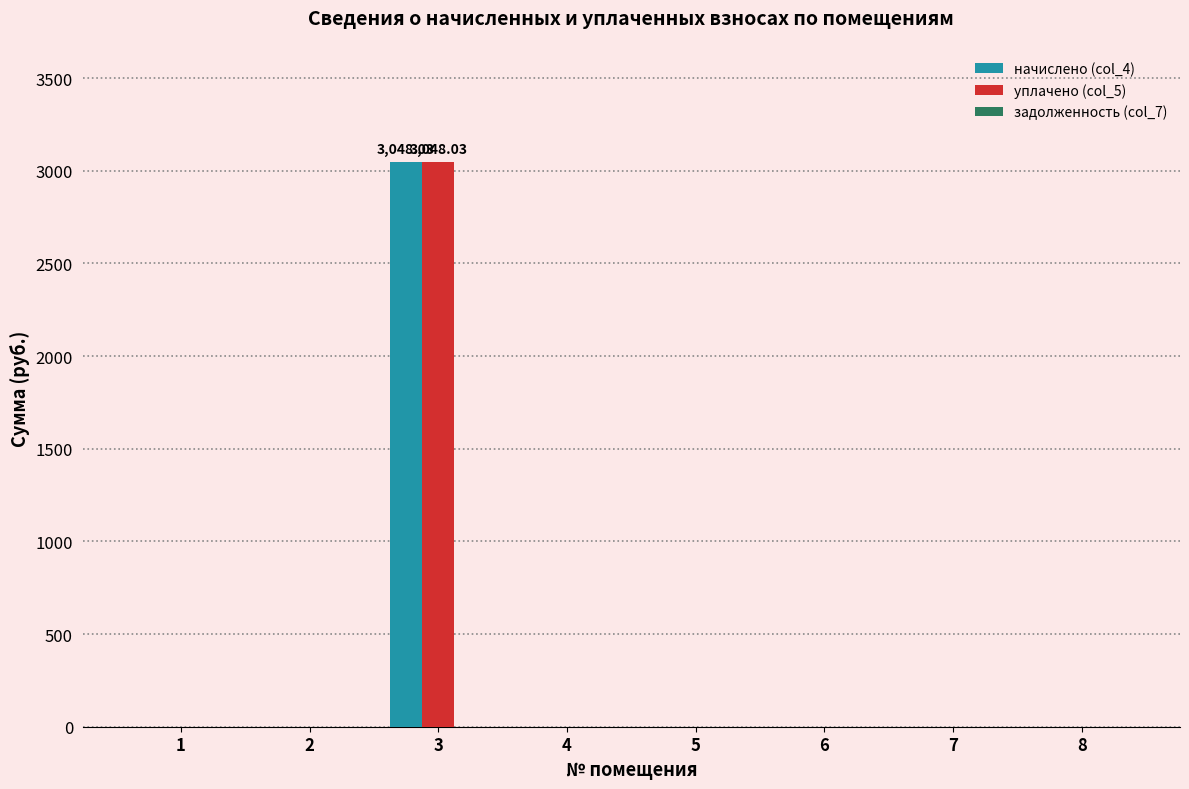

The начислено (col_4) series shows -1652.1 at 6. True or false?

False